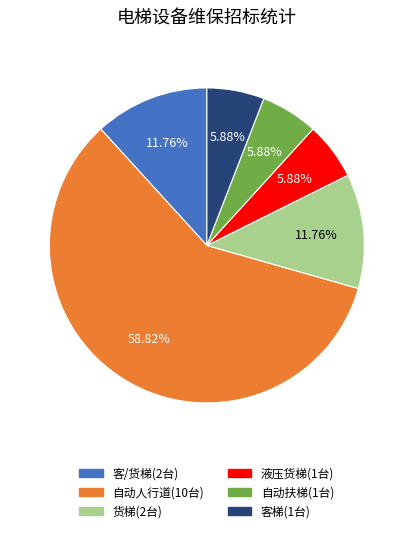

To the nearest percent, what is the average slice percentage?

17%